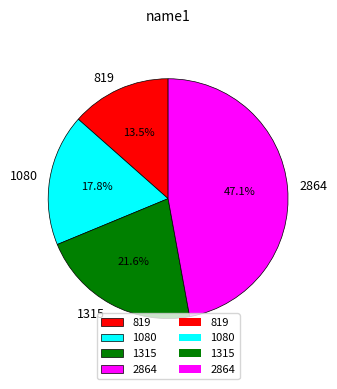

To the nearest percent, what percentage of the pie is 2864?

47%